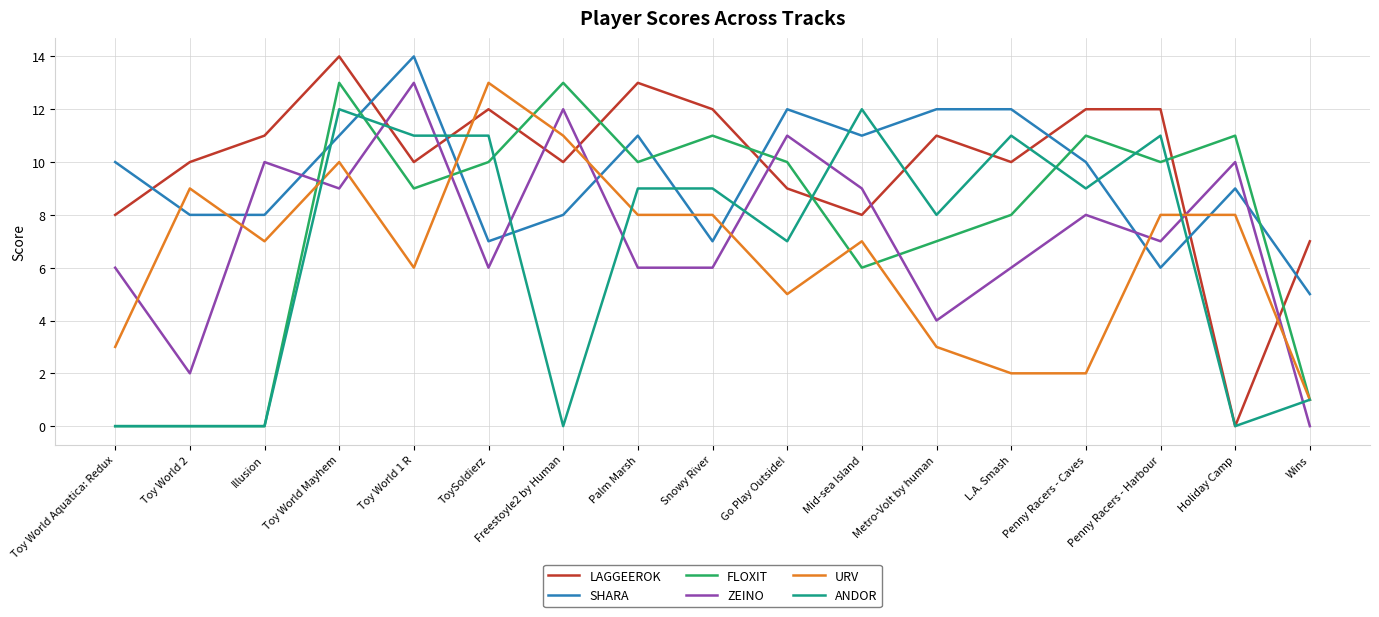

Where do URV and LAGGEEROK first cross each other?

Toy World 1 R and ToySoldierz